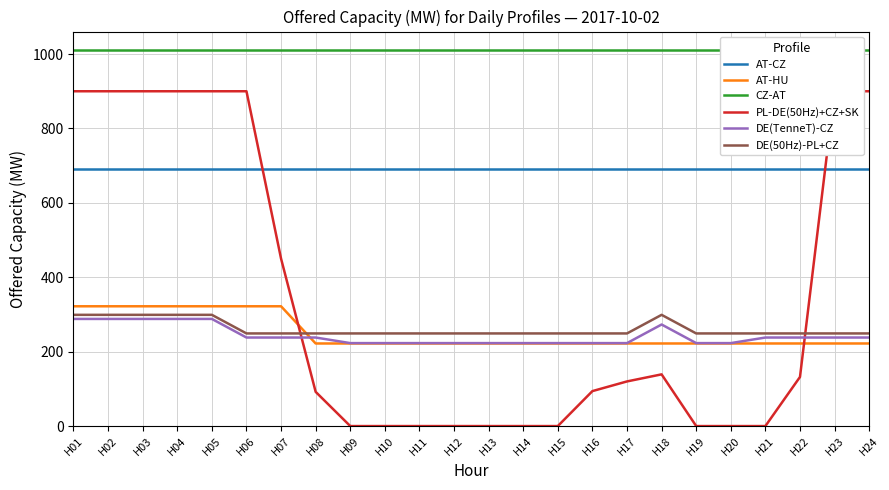

Where is the first local maximum for DE(TenneT)-CZ?

H18